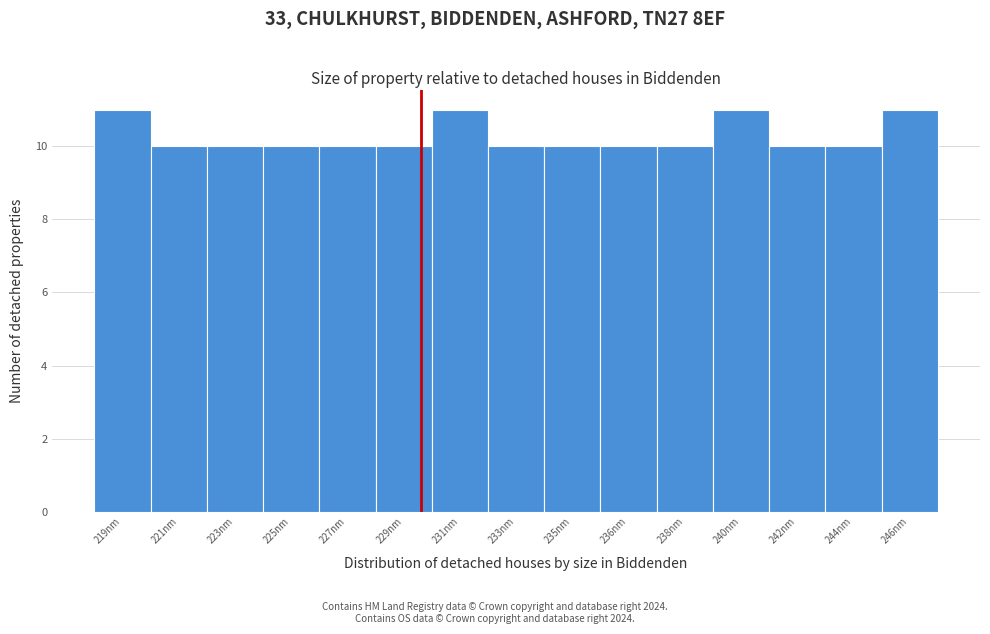

Reading left to right, transcribe all the data shown in this chart.

11	10	10	10	10	10	11	10	10	10	10	11	10	10	11